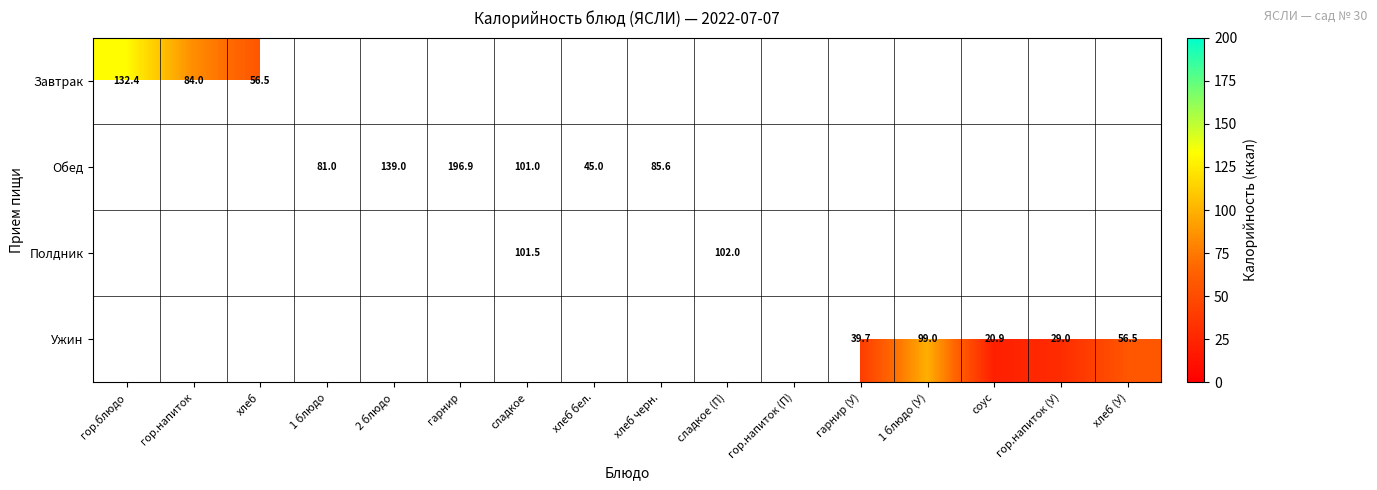

The Полдник series shows 36.3 at сладкое (П). True or false?

False